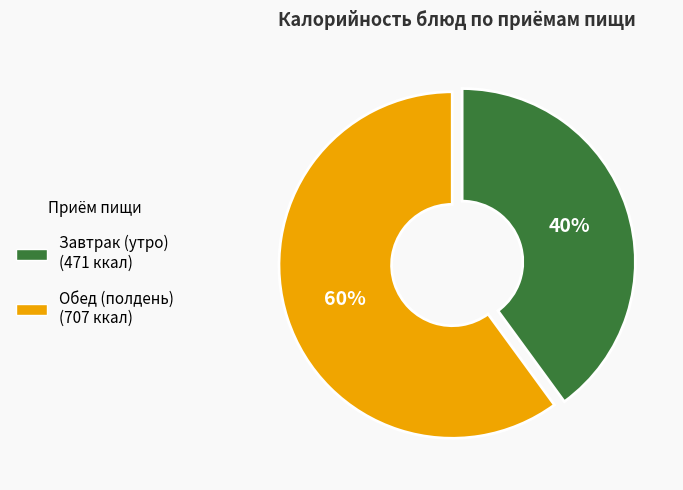

Does any single category account for the majority?

Yes